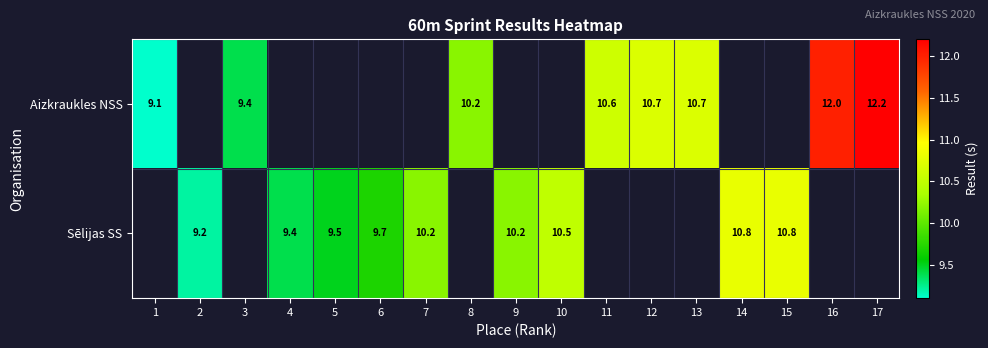

Is the value of Sēlijas SS at 6 greater than the value of Aizkraukles NSS at 3?

Yes